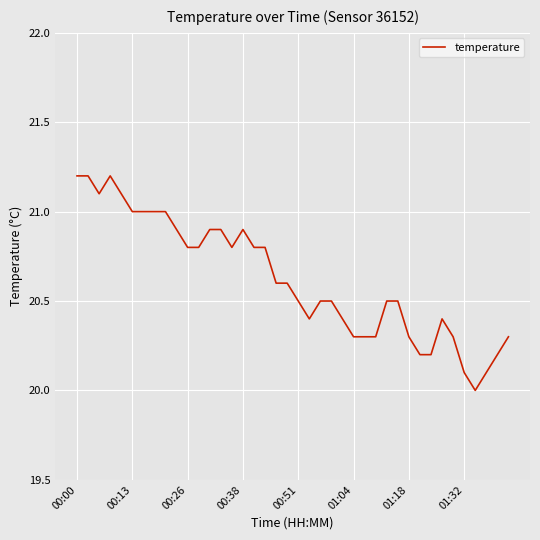

What is the minimum value shown in the chart?

20.0